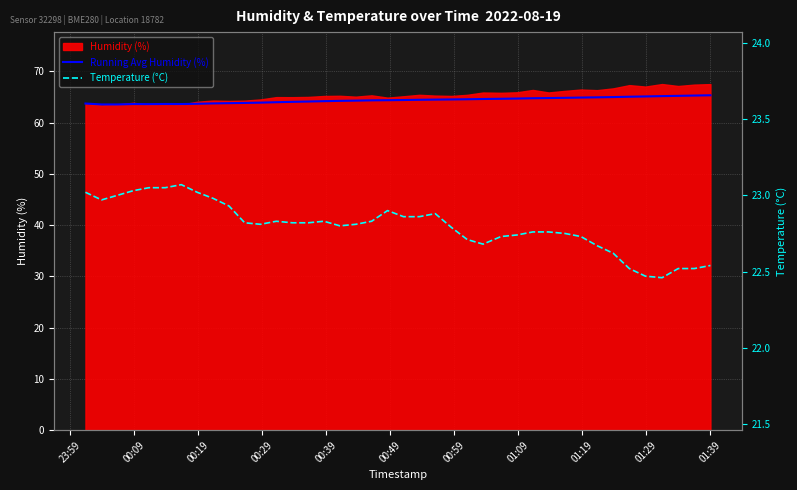

What is the highest value of the Temperature (°C) series?

23.1